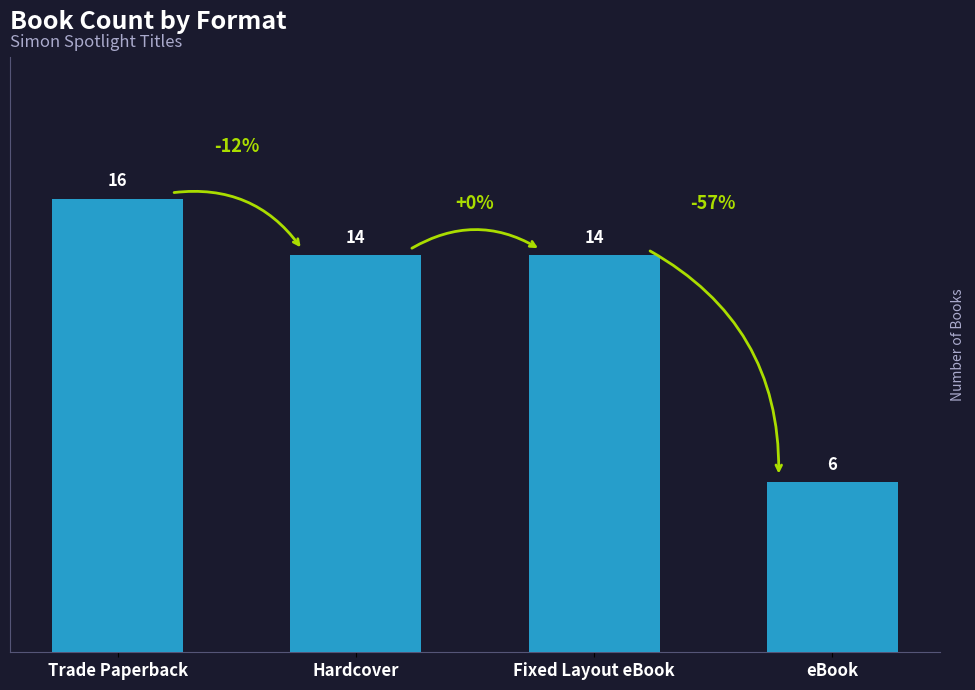

At which category does the chart reach its minimum across all series?

eBook